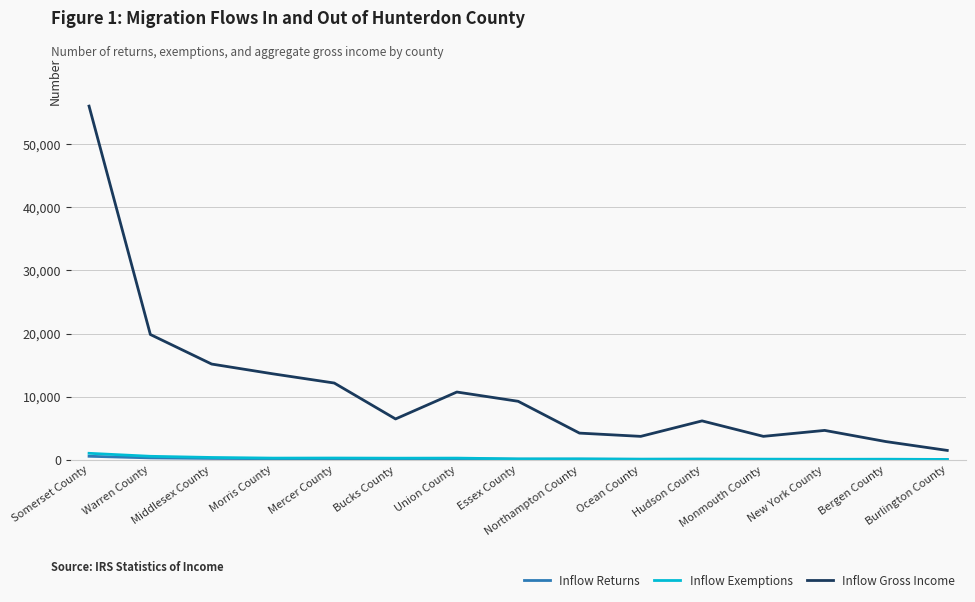

What is the lowest value of the Inflow Gross Income series?

1471